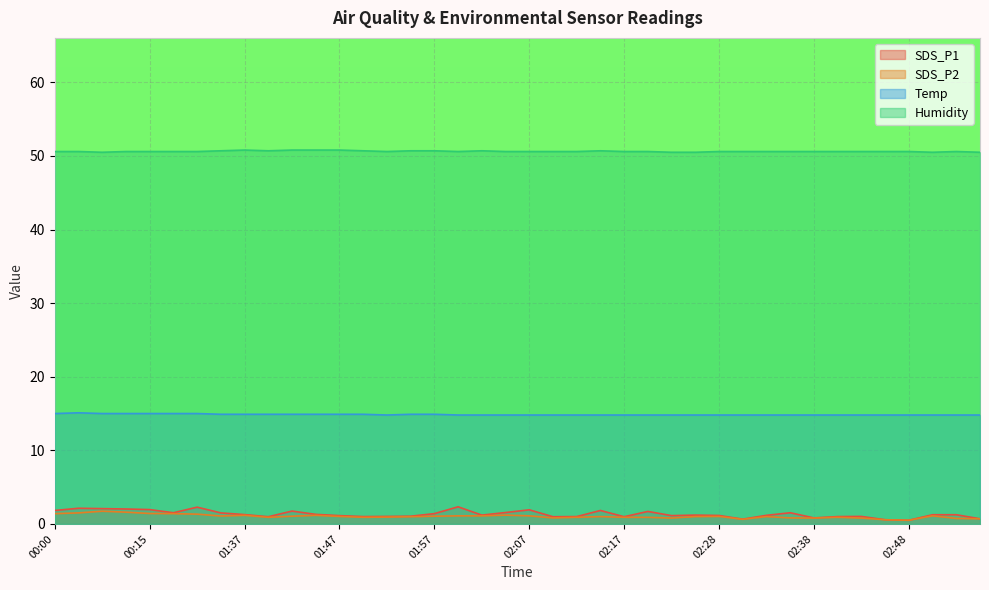

Reading left to right, extract all data points from this chart.

SDS_P1: 00:00=1.8	00:02=2.1	00:10=2.1	00:12=2.0	00:15=1.9	00:17=1.5	00:26=2.3	01:35=1.5	01:37=1.3	01:40=1.0	01:42=1.8	01:45=1.3	01:47=1.1	01:49=1.0	01:52=1.0	01:54=1.1	01:57=1.4	01:59=2.3	02:02=1.2	02:04=1.6	02:07=1.9	02:09=1.0	02:12=1.0	02:14=1.8	02:17=1.0	02:20=1.7	02:22=1.1	02:25=1.2	02:28=1.1	02:30=0.7	02:33=1.2	02:35=1.5	02:38=0.8	02:40=1.0	02:43=1.0	02:45=0.6	02:48=0.5	02:50=1.2	02:53=1.2	02:55=0.7
SDS_P2: 00:00=1.4	00:02=1.5	00:10=1.7	00:12=1.6	00:15=1.4	00:17=1.4	00:26=1.3	01:35=1.1	01:37=1.2	01:40=0.9	01:42=1.1	01:45=1.2	01:47=1.0	01:49=0.9	01:52=0.9	01:54=1.0	01:57=1.1	01:59=1.1	02:02=1.1	02:04=1.2	02:07=1.1	02:09=0.8	02:12=0.9	02:14=1.0	02:17=0.9	02:20=0.9	02:22=0.8	02:25=1.0	02:28=1.0	02:30=0.6	02:33=1.0	02:35=0.8	02:38=0.8	02:40=0.9	02:43=0.8	02:45=0.6	02:48=0.5	02:50=1.1	02:53=0.8	02:55=0.7
Temp: 00:00=15.0	00:02=15.1	00:10=15.0	00:12=15.0	00:15=15.0	00:17=15.0	00:26=15.0	01:35=14.9	01:37=14.9	01:40=14.9	01:42=14.9	01:45=14.9	01:47=14.9	01:49=14.9	01:52=14.8	01:54=14.9	01:57=14.9	01:59=14.8	02:02=14.8	02:04=14.8	02:07=14.8	02:09=14.8	02:12=14.8	02:14=14.8	02:17=14.8	02:20=14.8	02:22=14.8	02:25=14.8	02:28=14.8	02:30=14.8	02:33=14.8	02:35=14.8	02:38=14.8	02:40=14.8	02:43=14.8	02:45=14.8	02:48=14.8	02:50=14.8	02:53=14.8	02:55=14.8
Humidity: 00:00=50.6	00:02=50.6	00:10=50.5	00:12=50.6	00:15=50.6	00:17=50.6	00:26=50.6	01:35=50.7	01:37=50.8	01:40=50.7	01:42=50.8	01:45=50.8	01:47=50.8	01:49=50.7	01:52=50.6	01:54=50.7	01:57=50.7	01:59=50.6	02:02=50.7	02:04=50.6	02:07=50.6	02:09=50.6	02:12=50.6	02:14=50.7	02:17=50.6	02:20=50.6	02:22=50.5	02:25=50.5	02:28=50.6	02:30=50.6	02:33=50.6	02:35=50.6	02:38=50.6	02:40=50.6	02:43=50.6	02:45=50.6	02:48=50.6	02:50=50.5	02:53=50.6	02:55=50.5